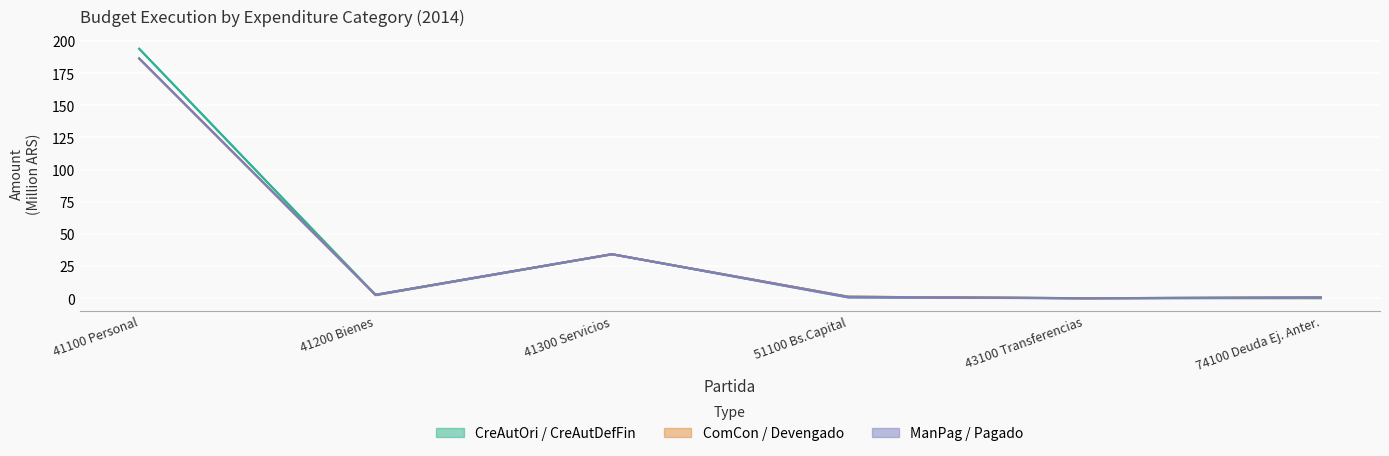

What are all the series names shown in the legend?

CreAutOri, ComCon, ManPag